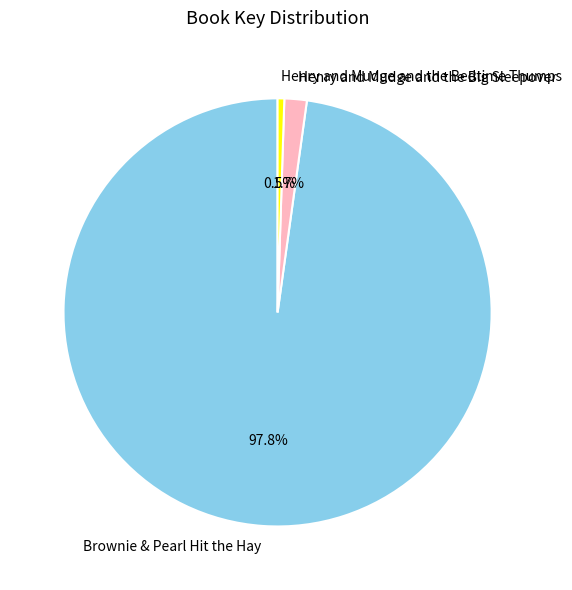

Which slice is the smallest?

Henry and Mudge and the Bedtime Thumps